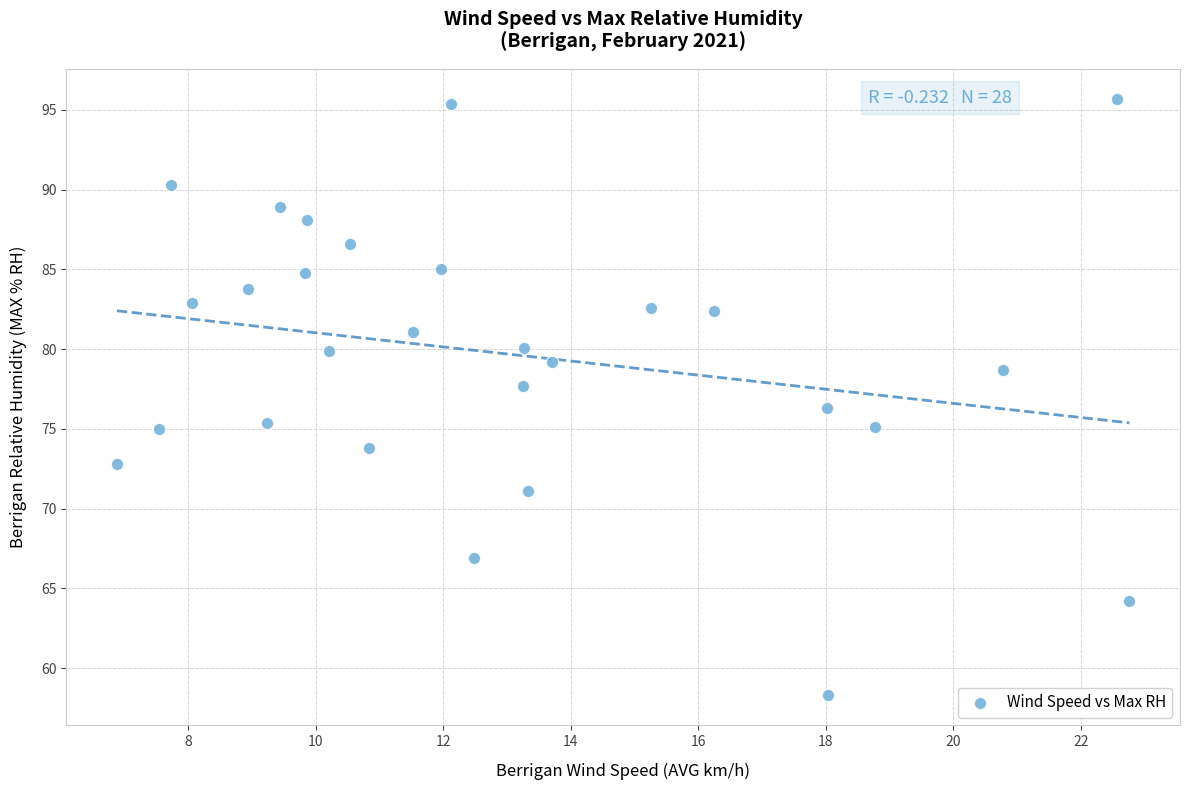

What is the range of Y values (max minus min)?

37.4